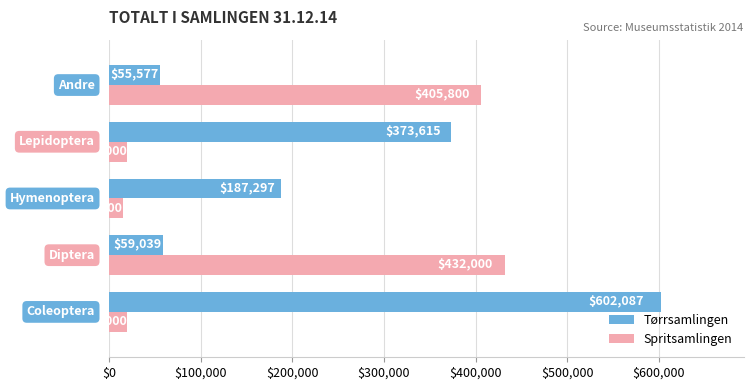

What are all the series names shown in the legend?

Tørrsamlingen, Spritsamlingen